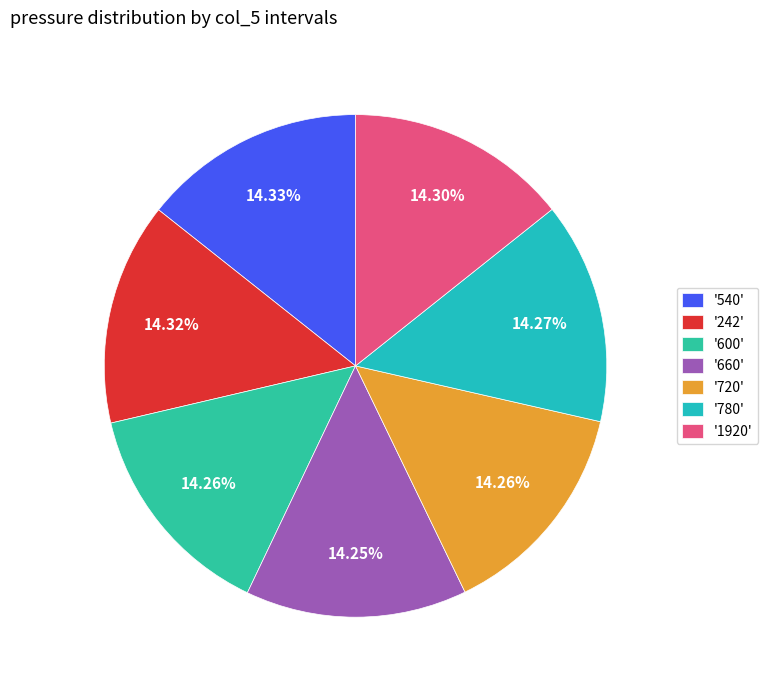

Count the number of slices in the pie.

7